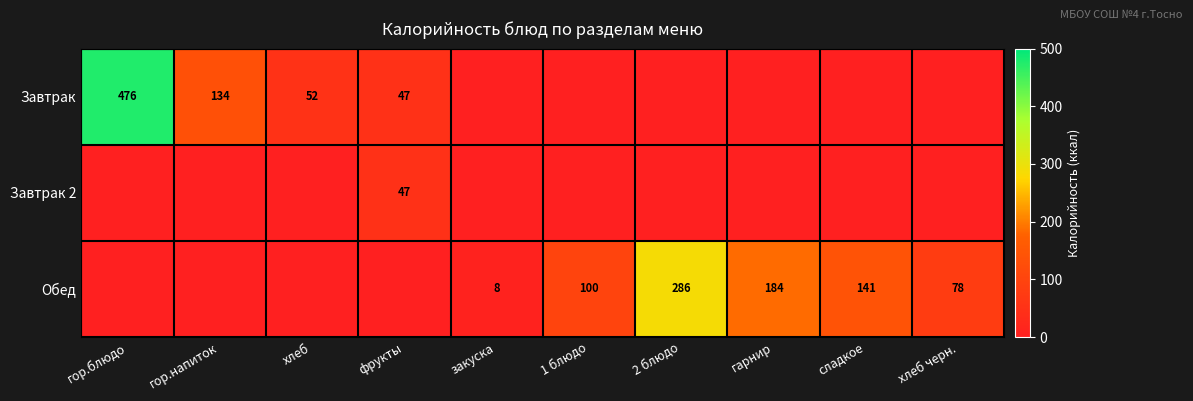

The value of Обед at хлеб черн. is 36. True or false?

False